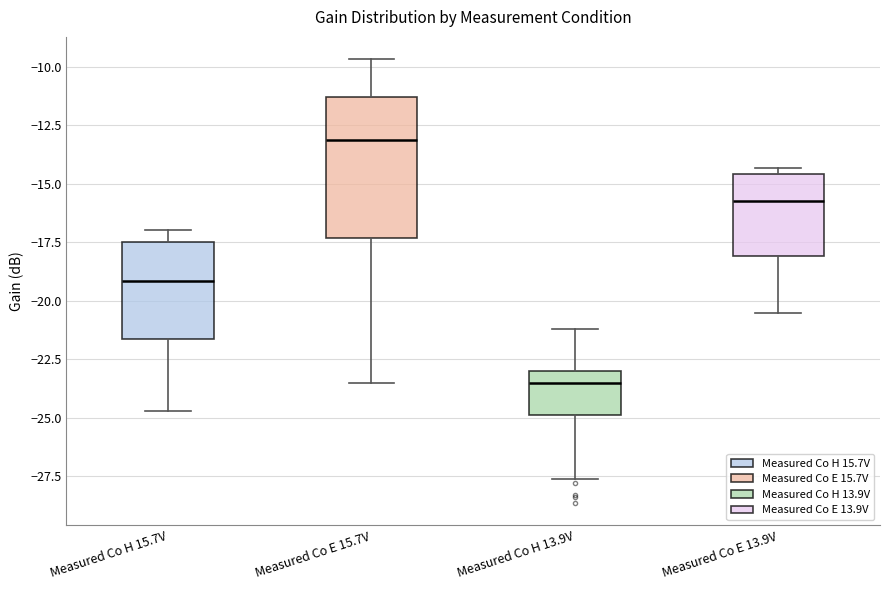

Which box's median line is the highest?

Measured Co E 15.7V